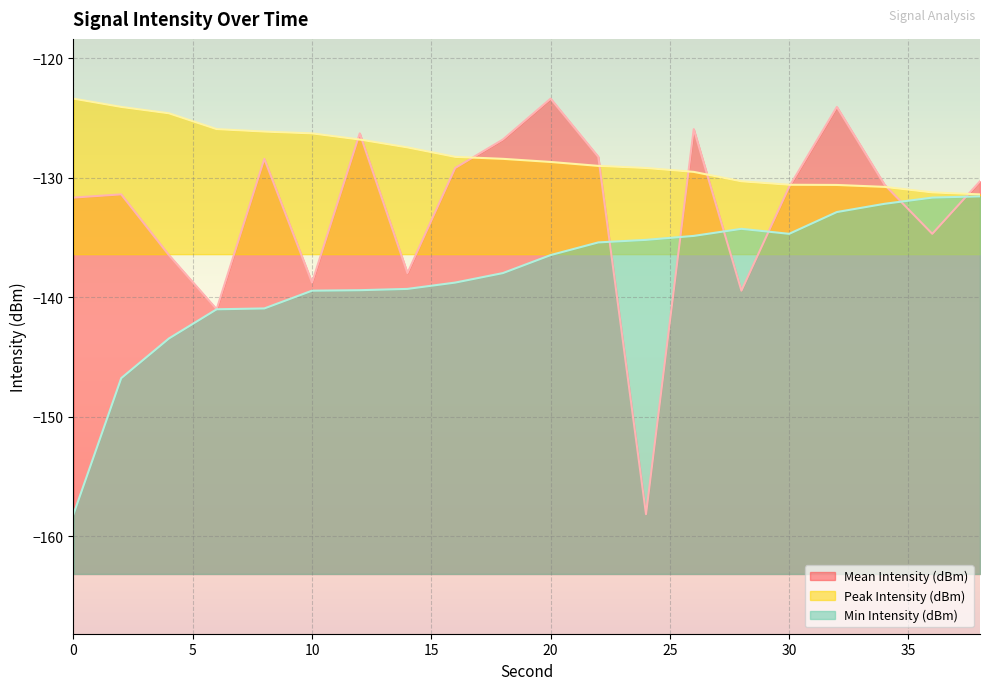

What is the approximate value of Peak Intensity (dBm) at 4?

-124.6